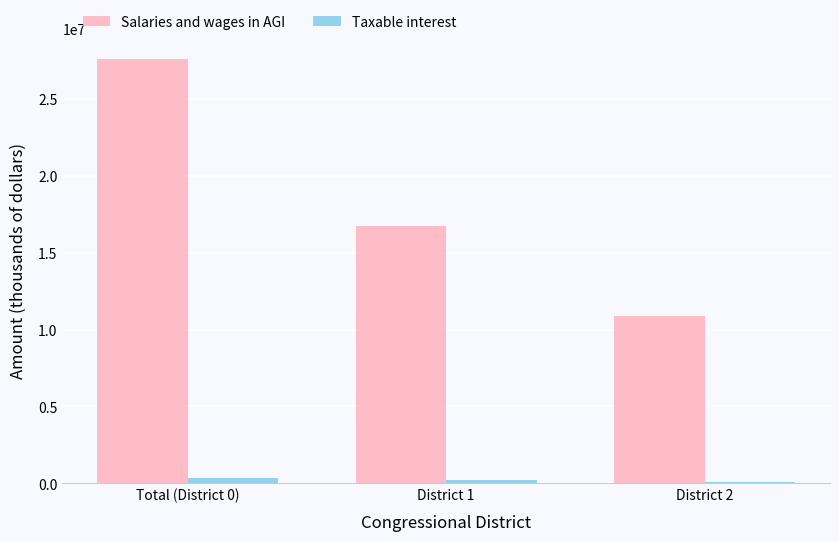

What is the maximum value for Salaries and wages in AGI?

27561070